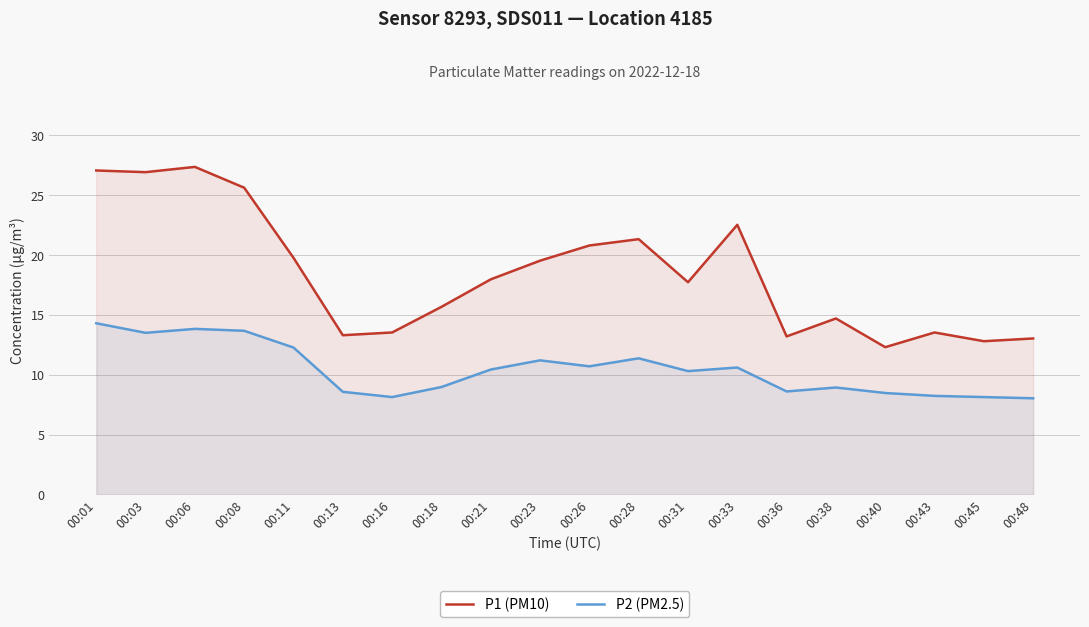

How many values in the P2 (PM2.5) series exceed 10?

11